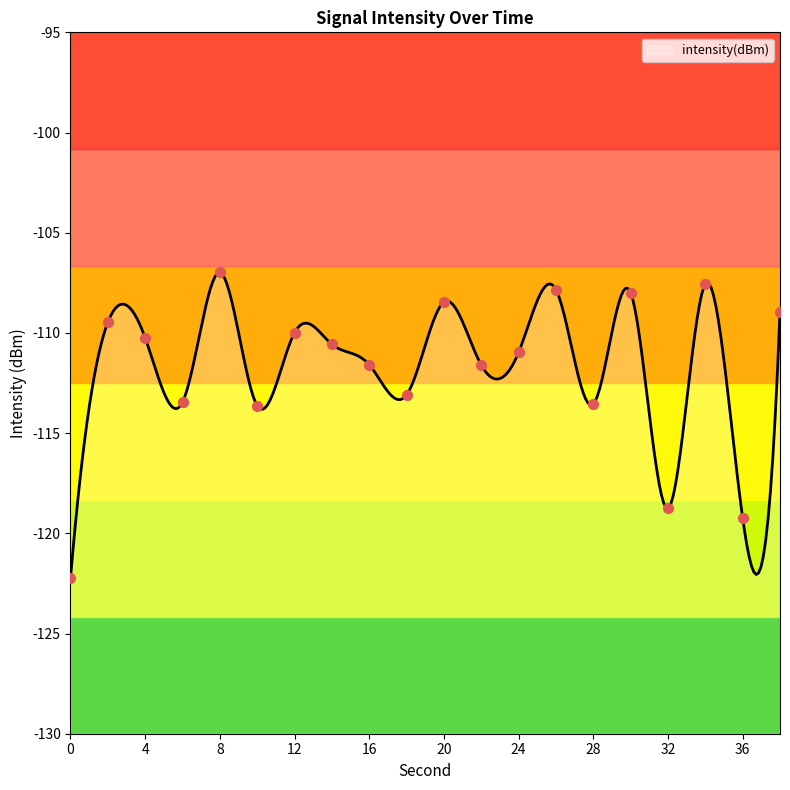

Which has a higher value, 26 or 6?

26